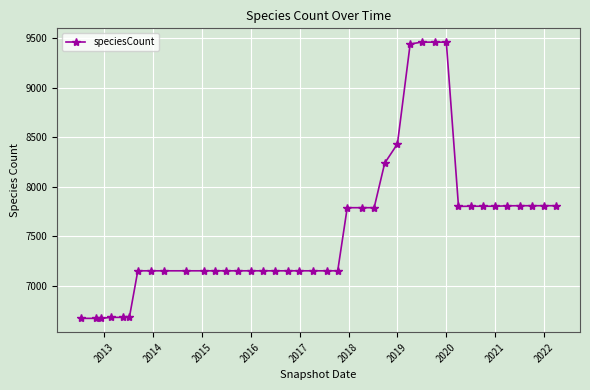

What is the minimum value shown in the chart?

6670